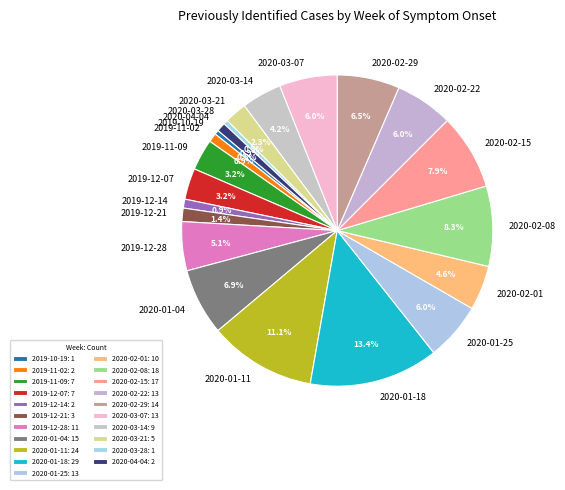

What percentage is the 2020-01-11 slice, to the nearest percent?

11%